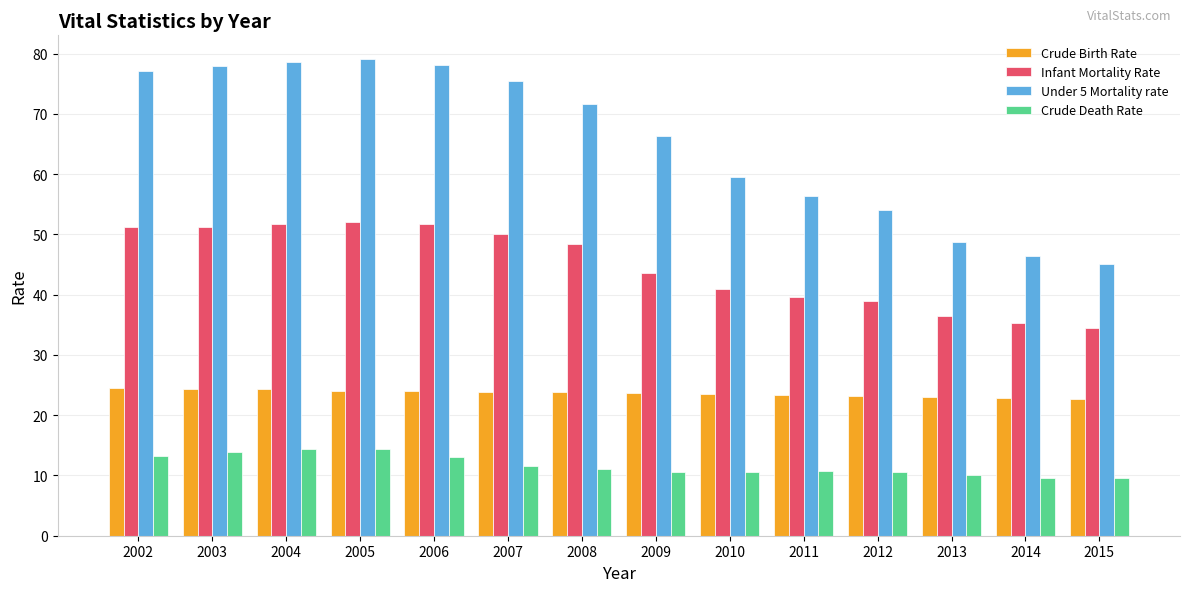

Does the chart contain stacked bars?

No